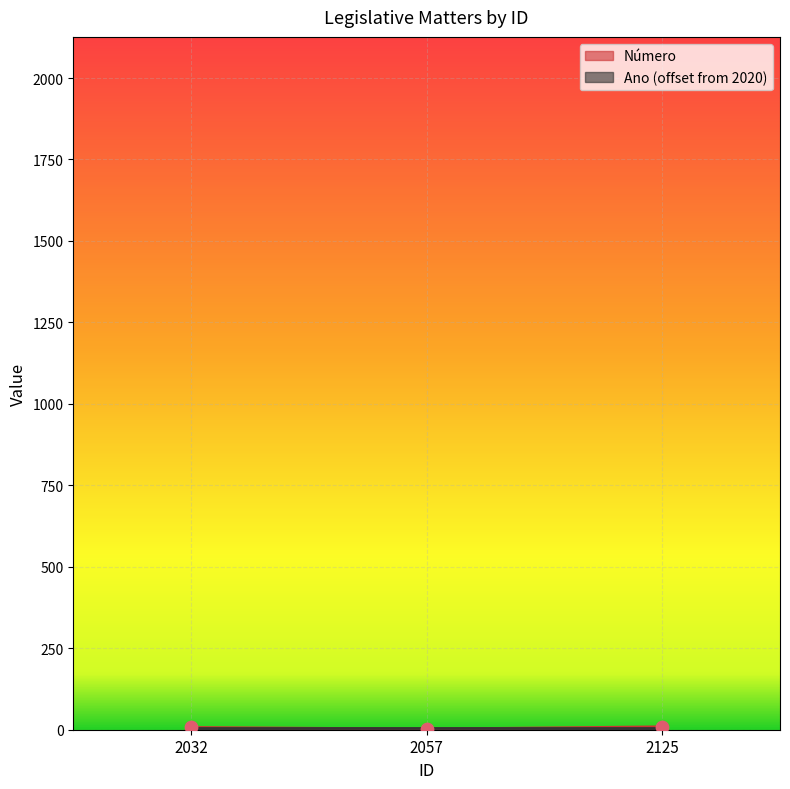

Which has a higher value, 2125 or 2032?

2125